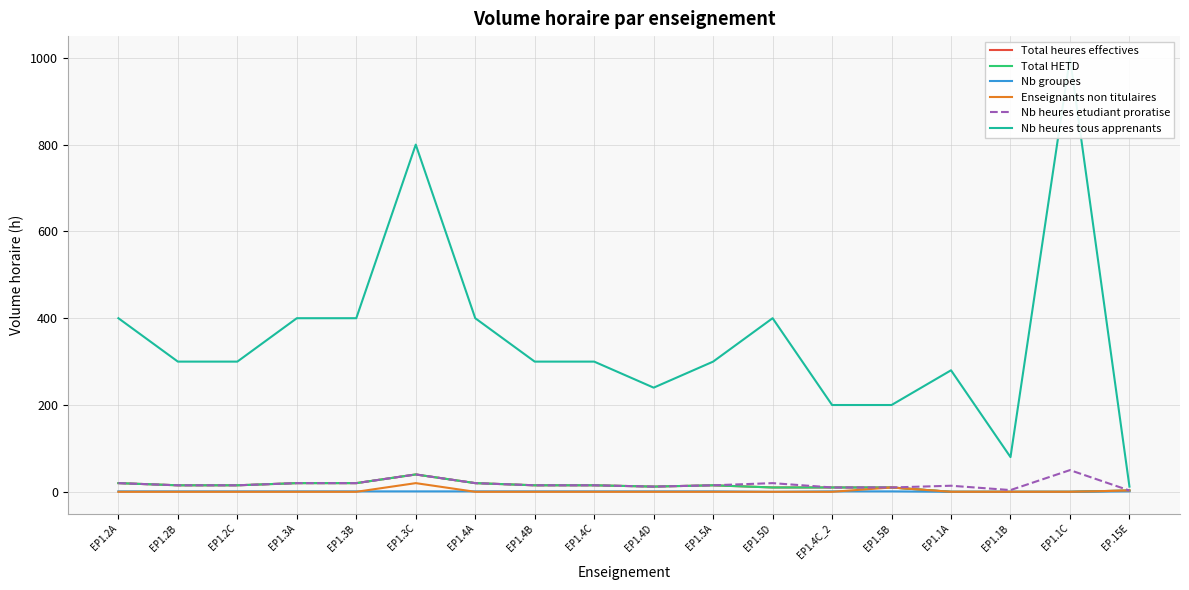

Is it true that Nb groupes equals 1 at EP1.2C?

True